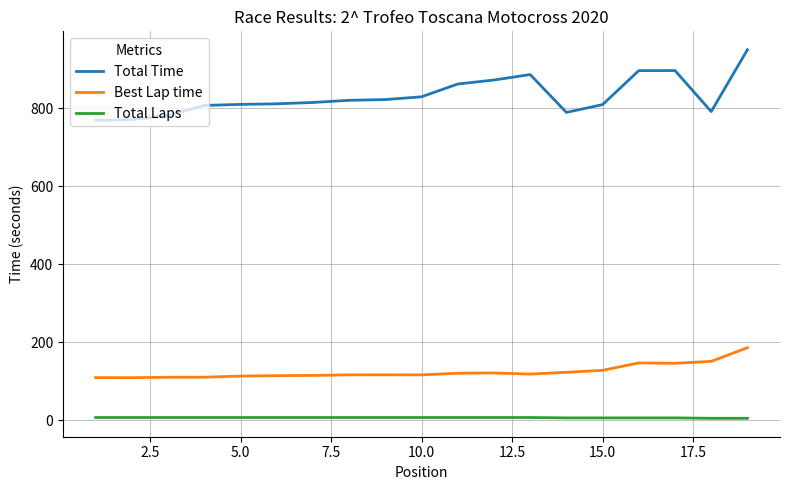

What is the difference between the maximum and minimum values in the Total Time series?

180.8